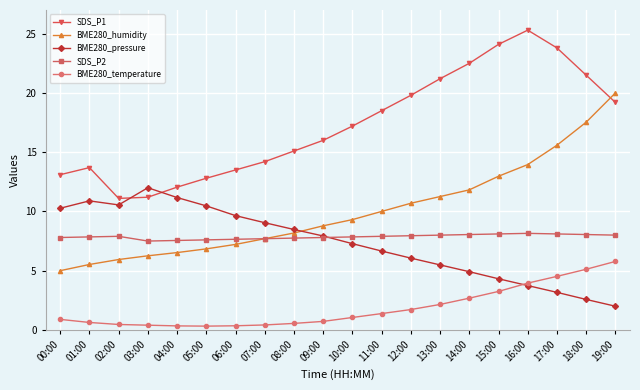

What is the total value across all series at 05:00?

38.0